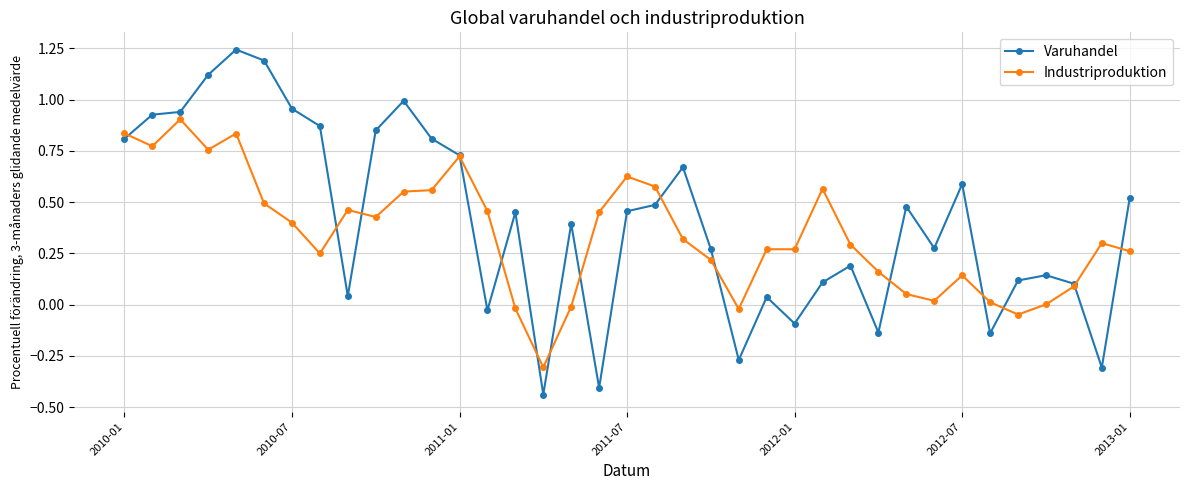

Which series has the largest range (max minus min)?

Varuhandel